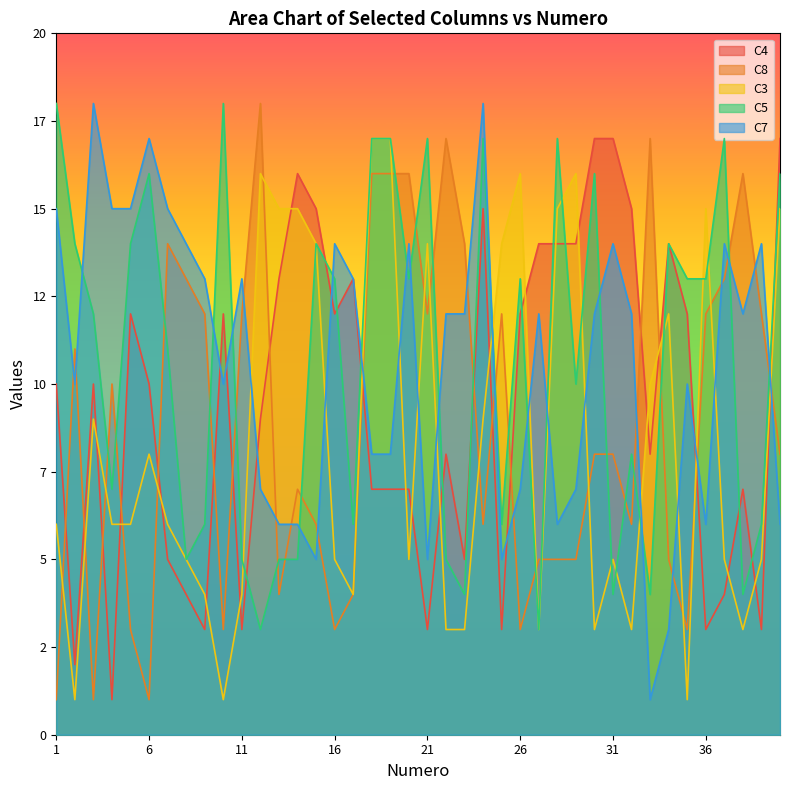

Count the number of data series in this chart.

5